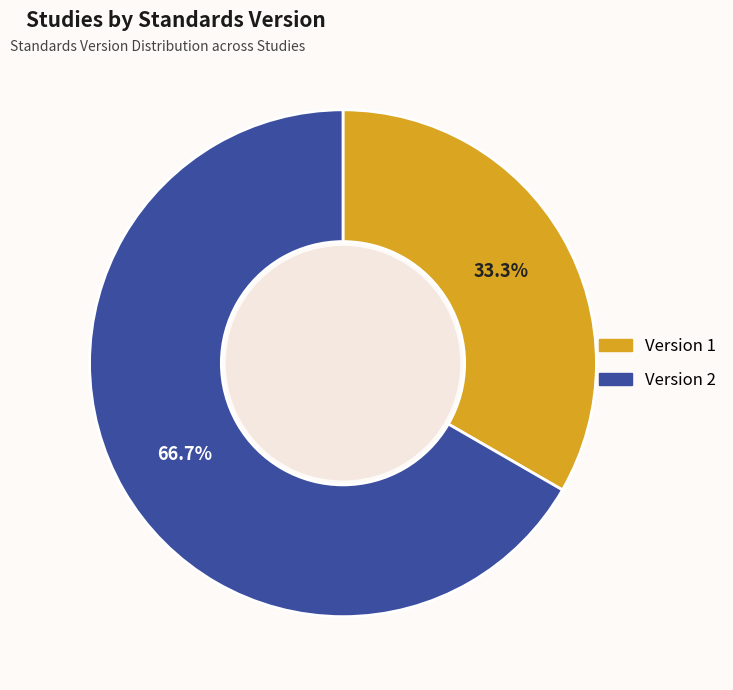

Is there any slice that represents more than half of the pie?

Yes